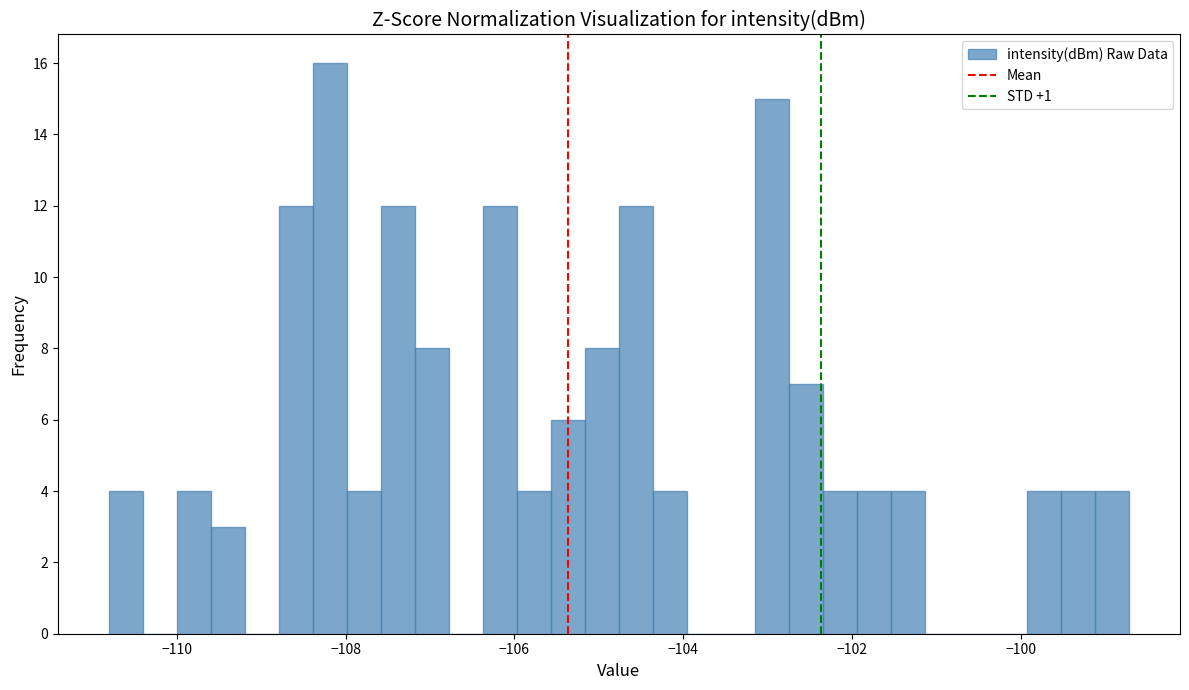

Around what value on the x-axis is the tallest bar? Give the approximate position of its centre, as read against the axis.

-108.2